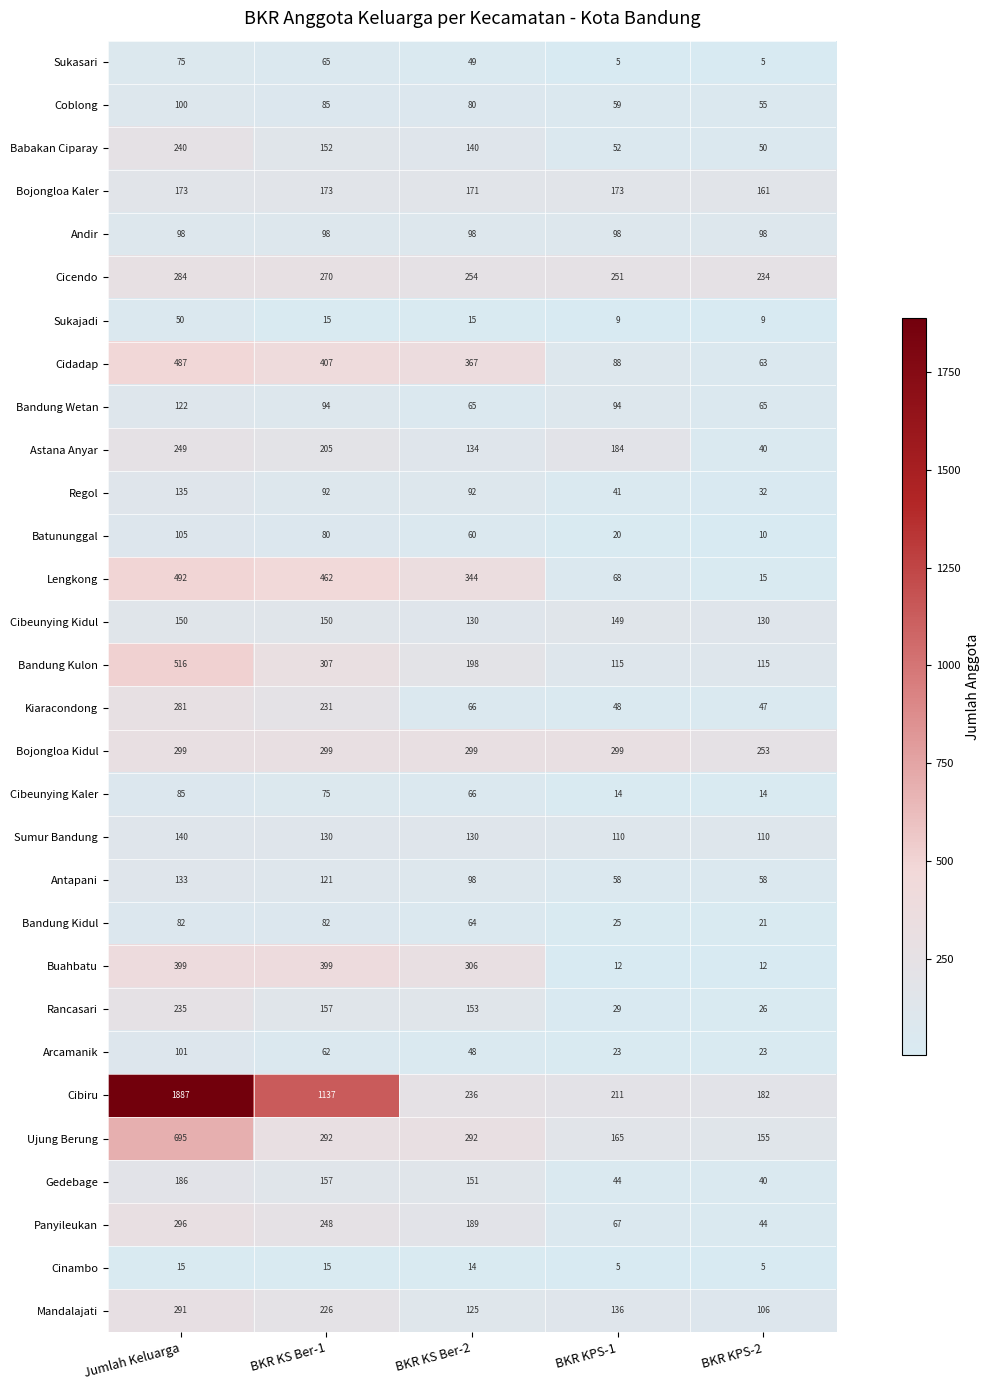

Rank the series by their maximum value, from highest to lowest.

Cibiru, Ujung Berung, Bandung Kulon, Lengkong, Cidadap, Buahbatu, Bojongloa Kidul, Panyileukan, Mandalajati, Cicendo, Kiaracondong, Astana Anyar, Babakan Ciparay, Rancasari, Gedebage, Bojongloa Kaler, Cibeunying Kidul, Sumur Bandung, Regol, Antapani, Bandung Wetan, Batununggal, Arcamanik, Coblong, Andir, Cibeunying Kaler, Bandung Kidul, Sukasari, Sukajadi, Cinambo